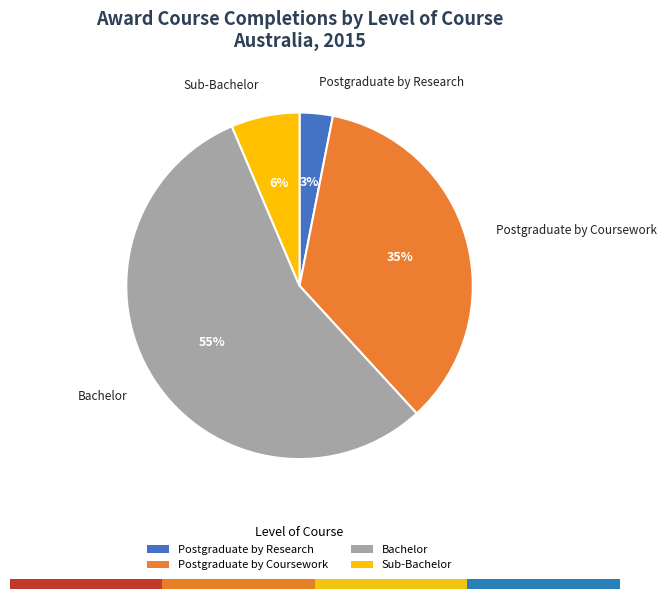

To the nearest percent, what is the difference between the largest and smallest slice percentages?

52%